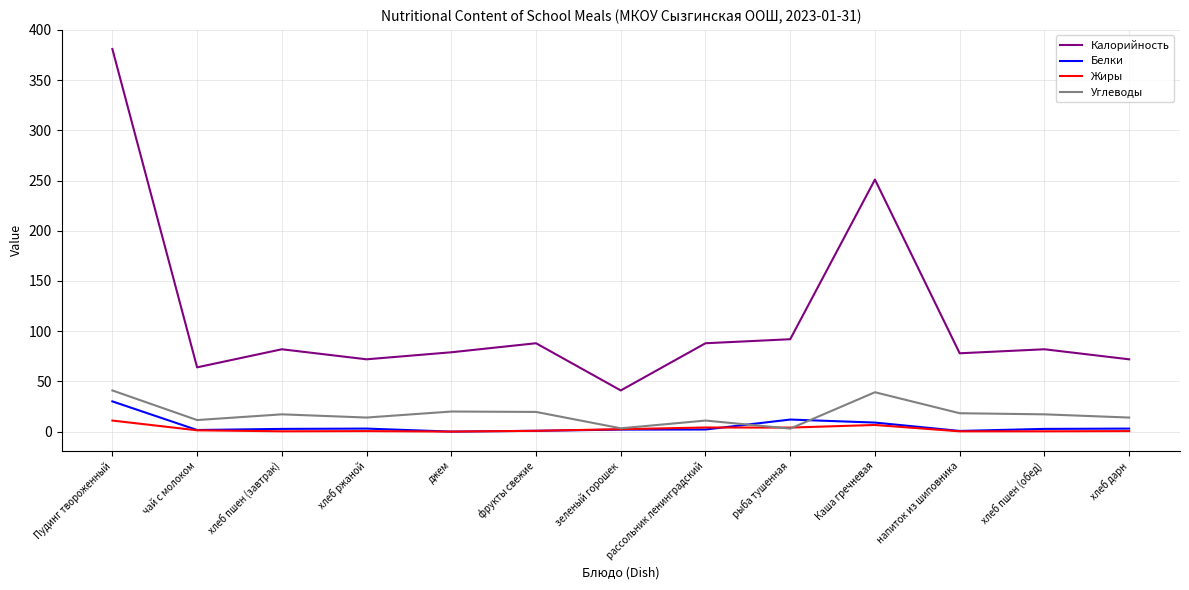

Between зеленый горошек and рассольник ленинградский, which series saw the biggest shift?

Калорийность